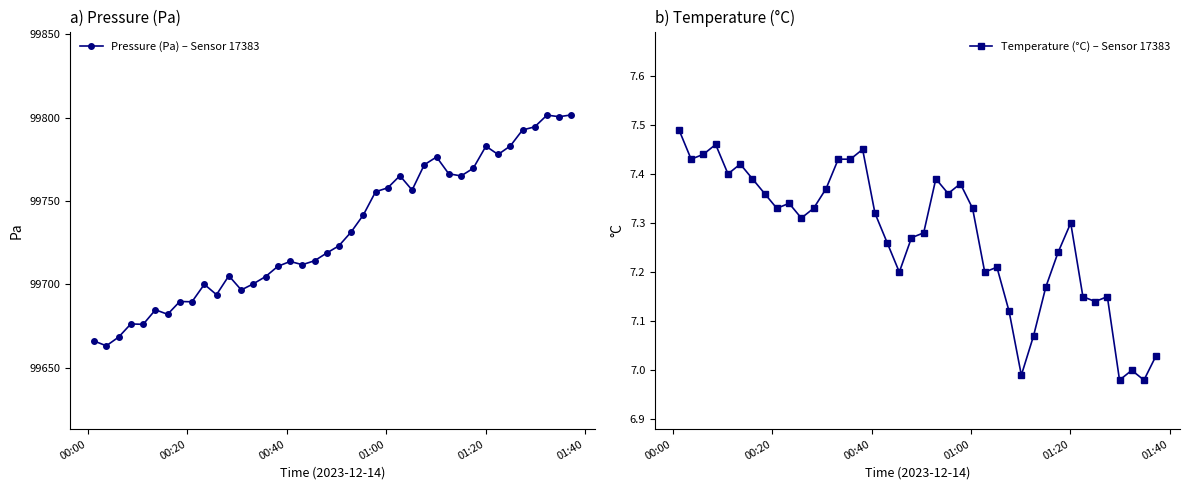

Rank the series by their maximum value, from highest to lowest.

Pressure (Pa) – Sensor 17383, Temperature (°C) – Sensor 17383